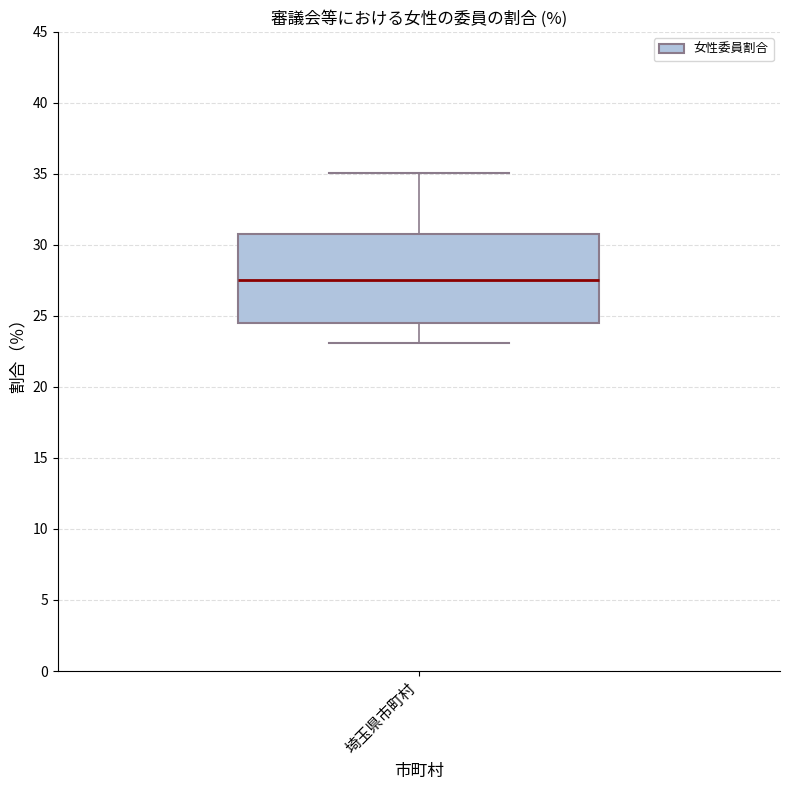

Transcribe this box plot: give where the median line is, the range the box spans, and where the two whiskers end, as read against the y-axis. The values are not printed on the chart, so give them approximately, as read against the axis.

median 27.5, box 24.5 to 31.0, whiskers 23.0 to 35.0